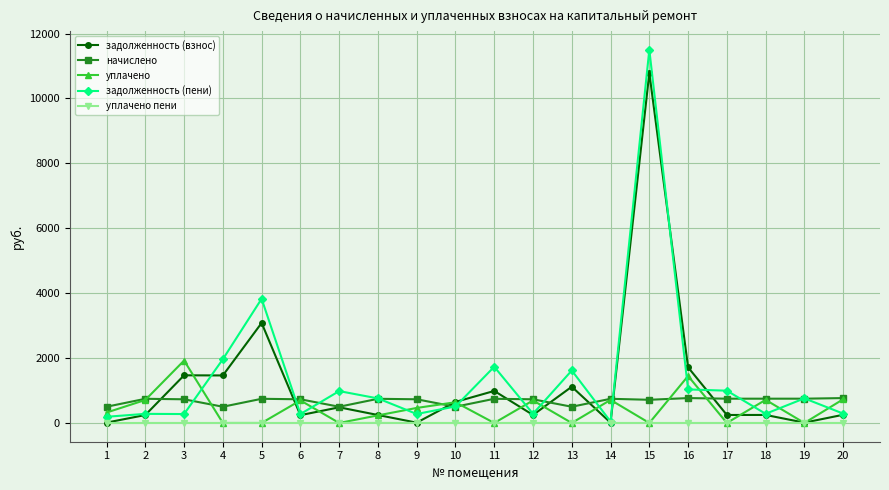

Is it true that уплачено equals -1219.9 at 11?

False